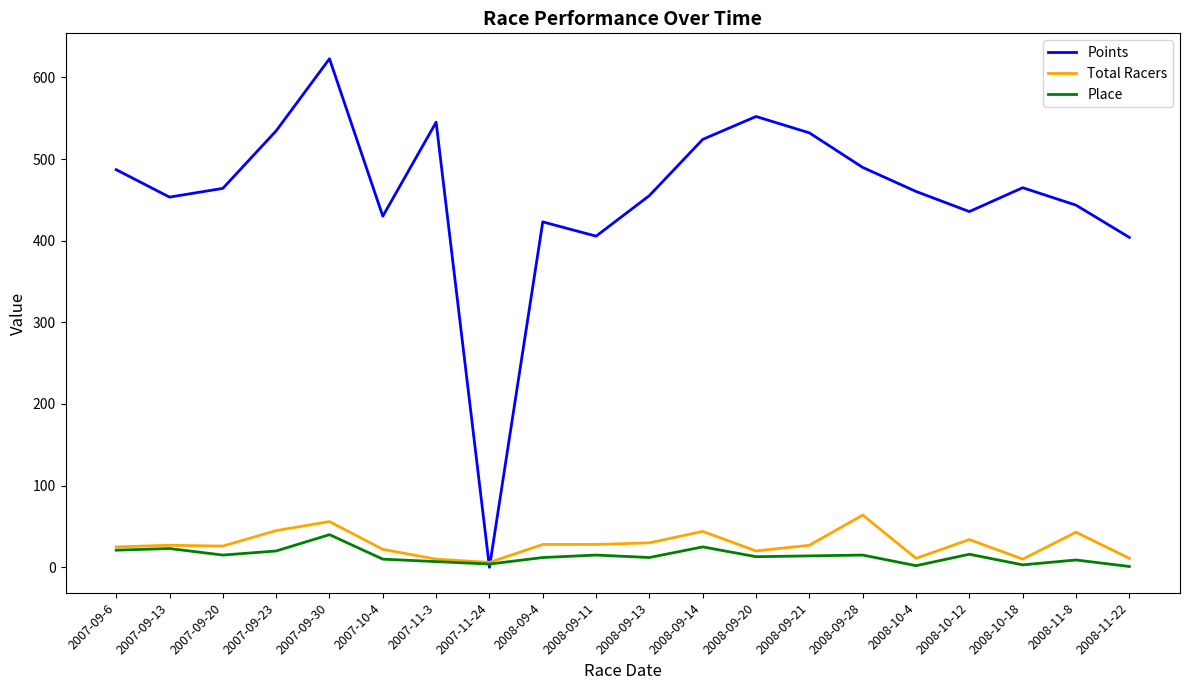

What is the total value across all series at 2008-10-12?

485.6